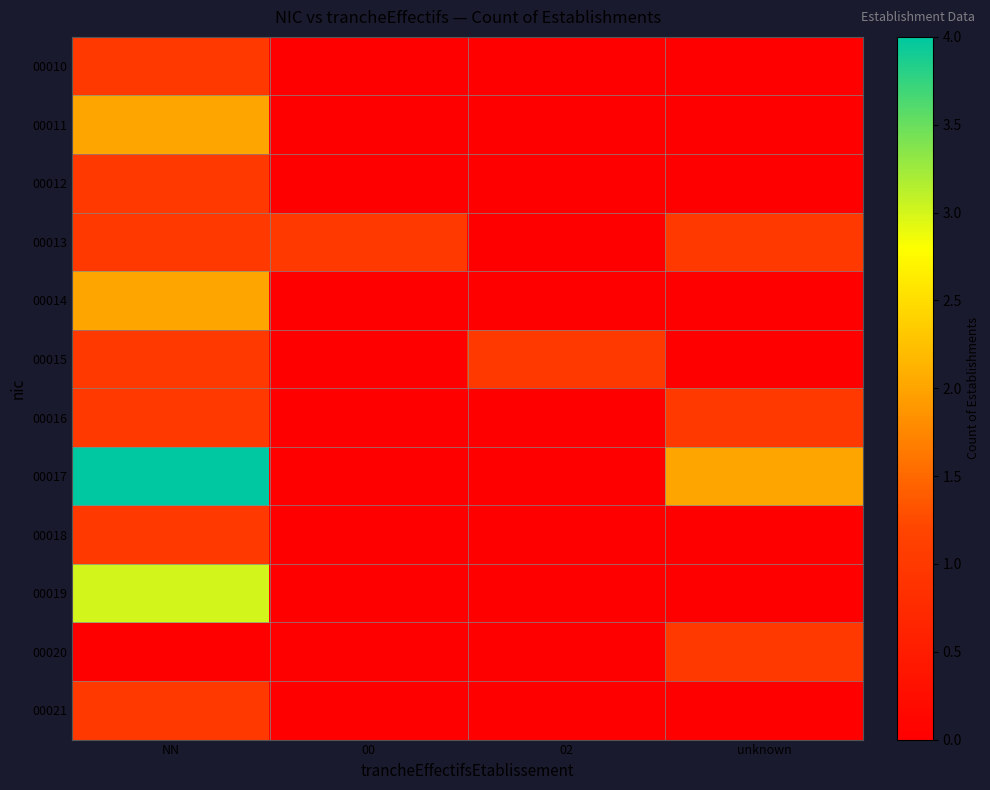

Where is 00013 nearest to the value 0?

02